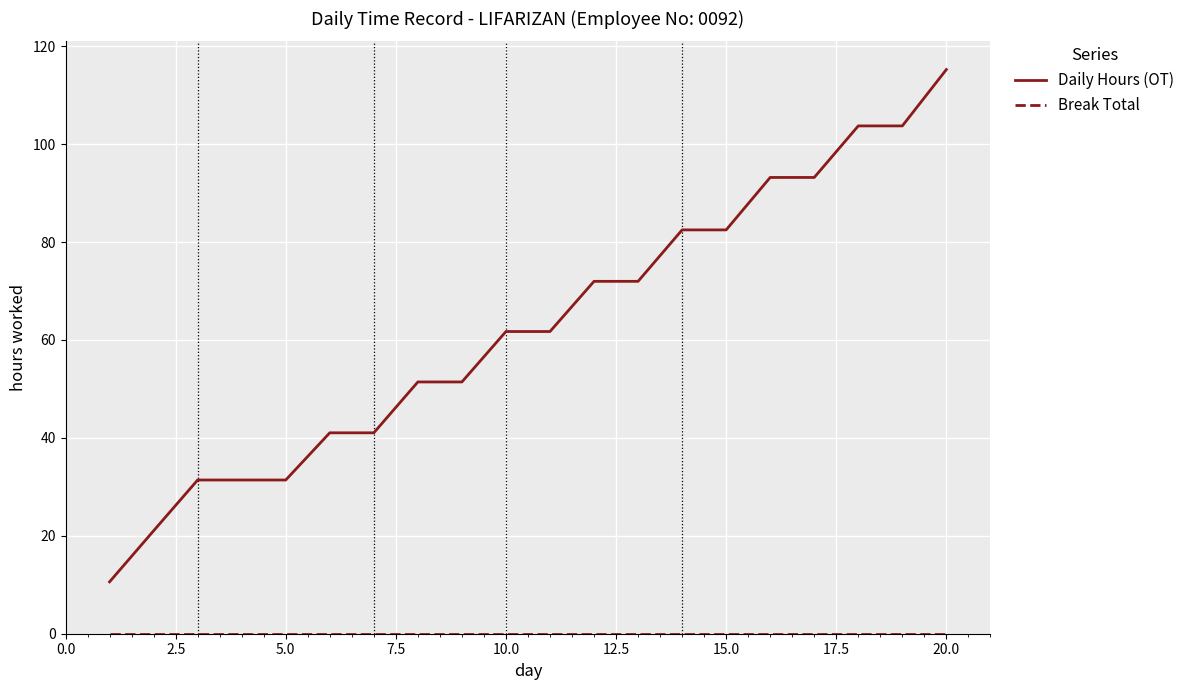

What is the maximum value for Daily Hours (OT)?

115.2